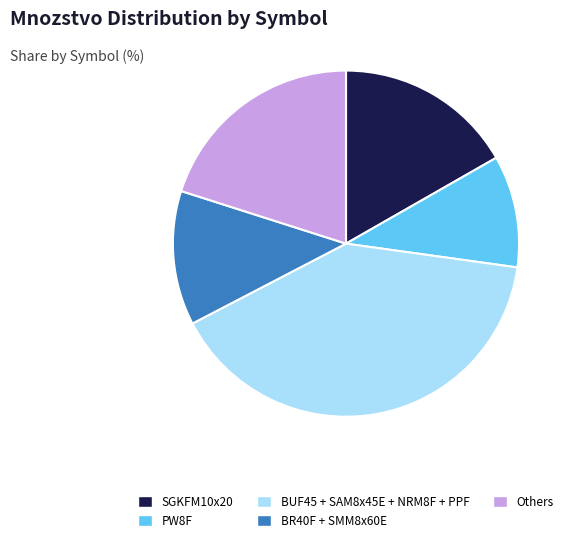

Does any single category account for the majority?

No